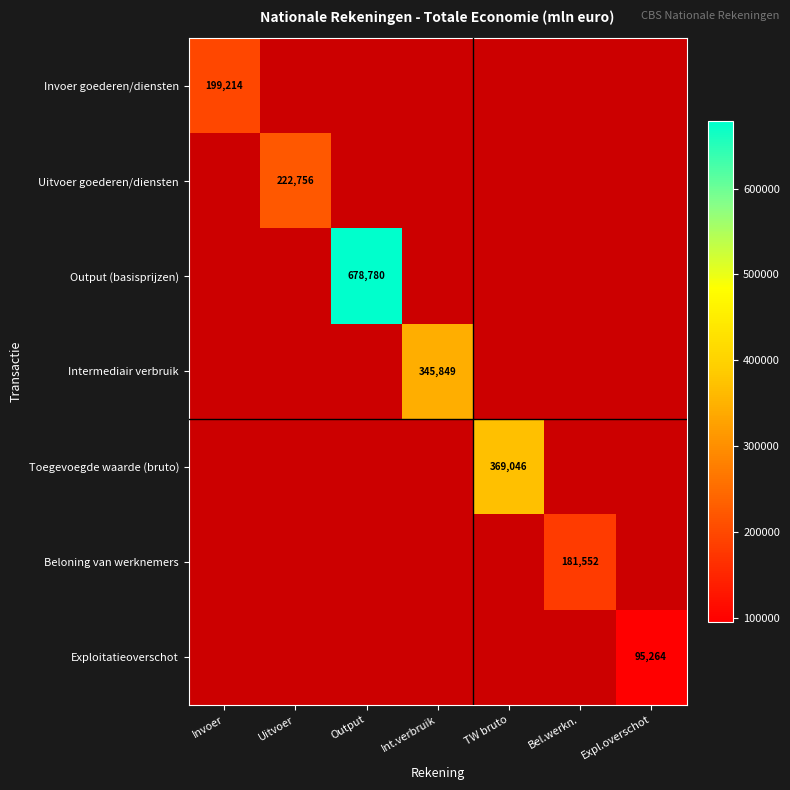

At how many categories does at least one series exceed 242536?

3